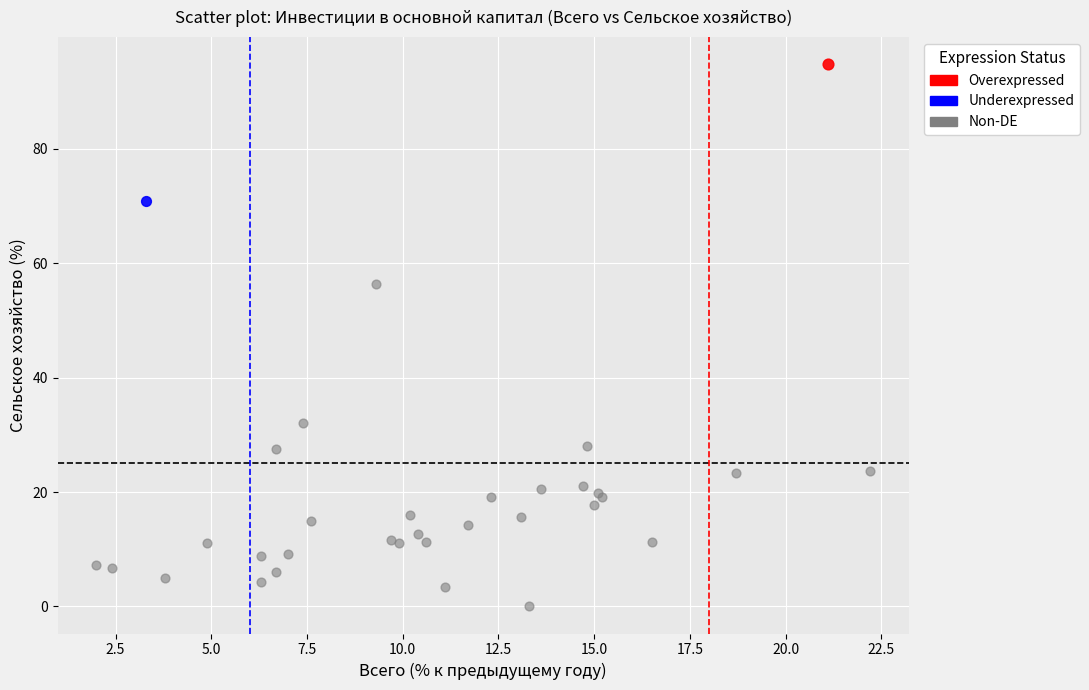

What are all the series names shown in the legend?

Overexpressed, Underexpressed, Non-DE